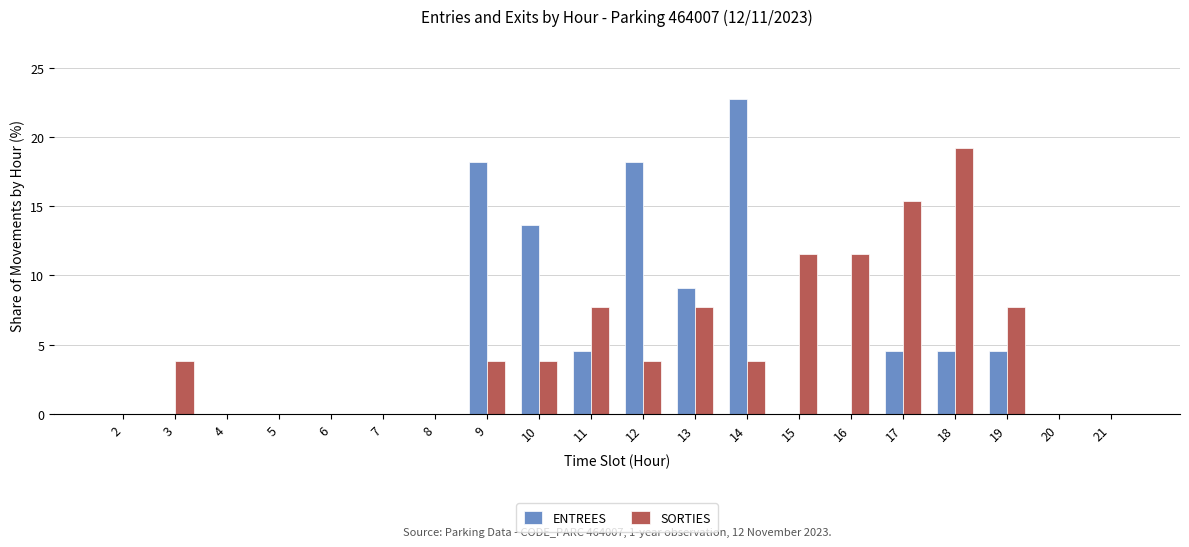

Between 15 and 18, which series saw the biggest shift?

SORTIES